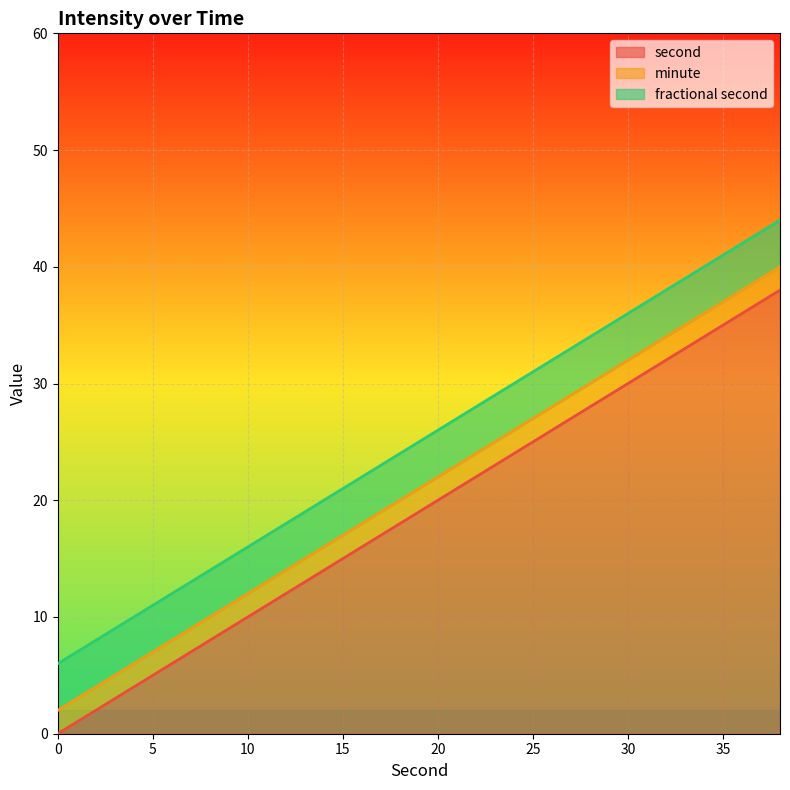

Between 26 and 14, which is larger?

26